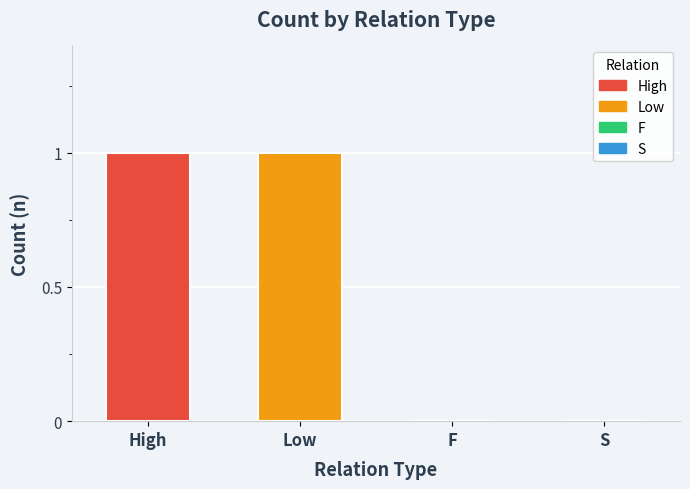

How many values are between 0 and 1?

4